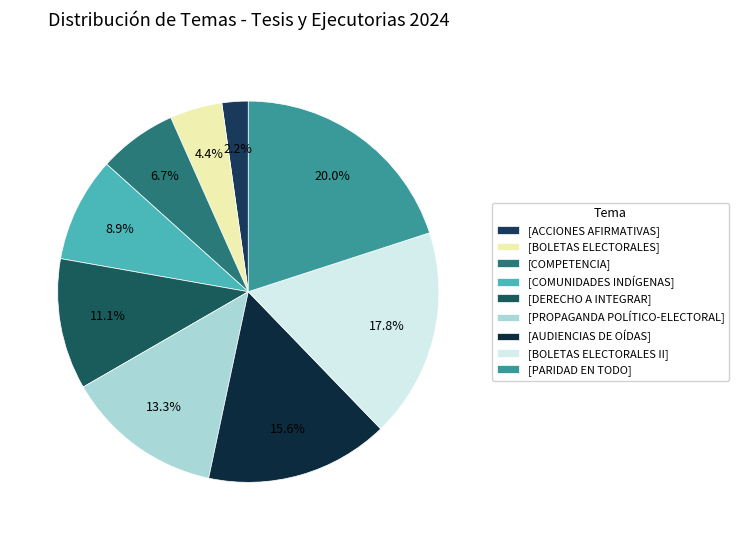

Rank the categories by value from lowest to highest.

ACCIONES AFIRMATIVAS, BOLETAS ELECTORALES, COMPETENCIA, COMUNIDADES INDÍGENAS, DERECHO A INTEGRAR, PROPAGANDA POLÍTICO-ELECTORAL, AUDIENCIAS DE OÍDAS, BOLETAS ELECTORALES II, PARIDAD EN TODO